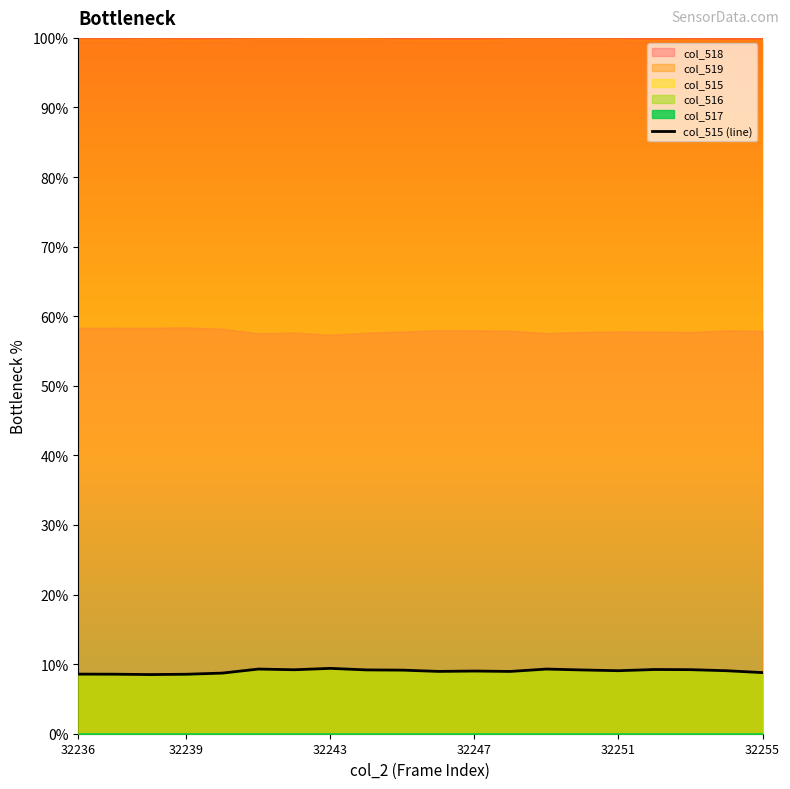

What is the highest value of the col_515 (line) series?

9.4